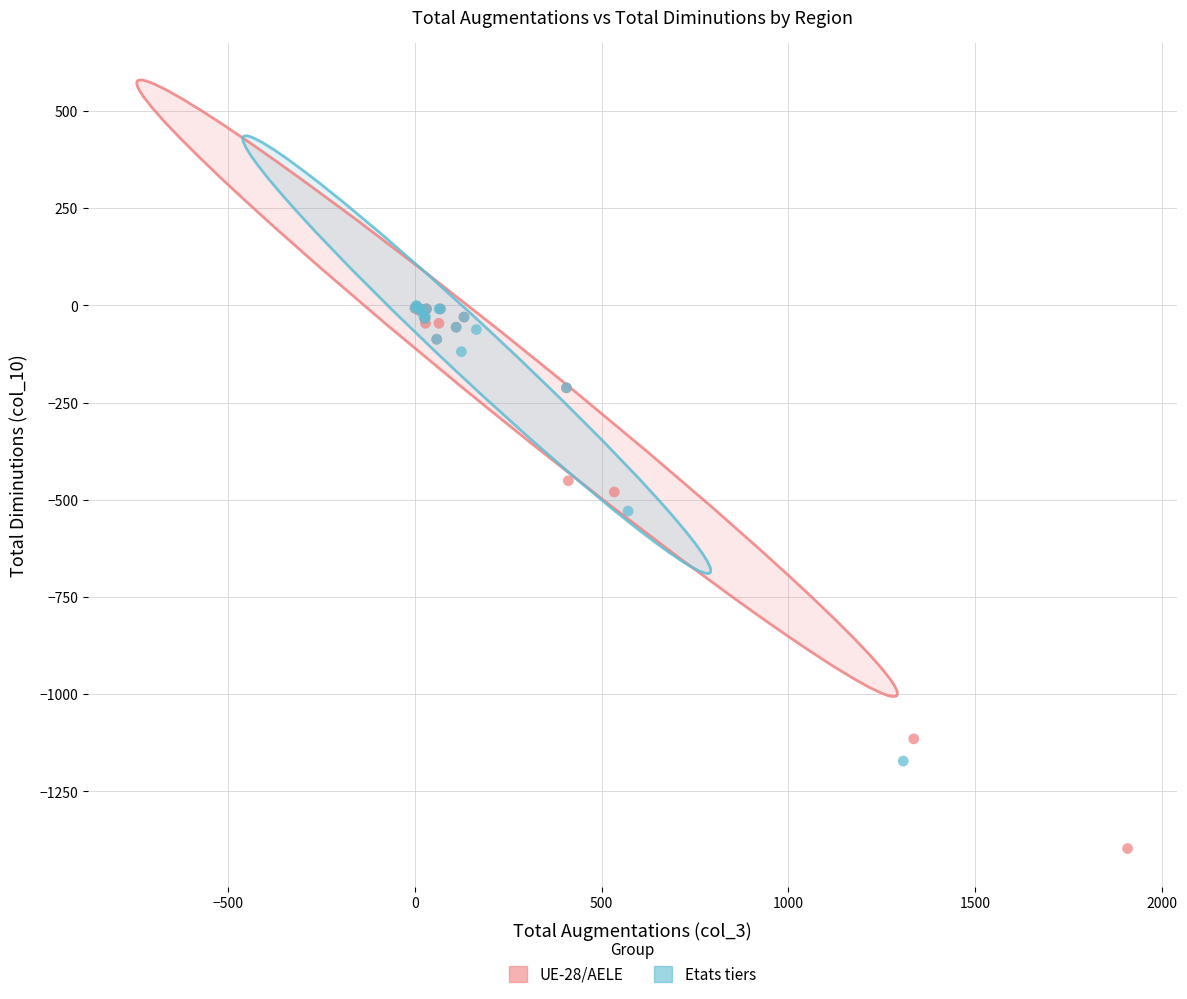

Which series contains the lowest Y value?

UE-28/AELE